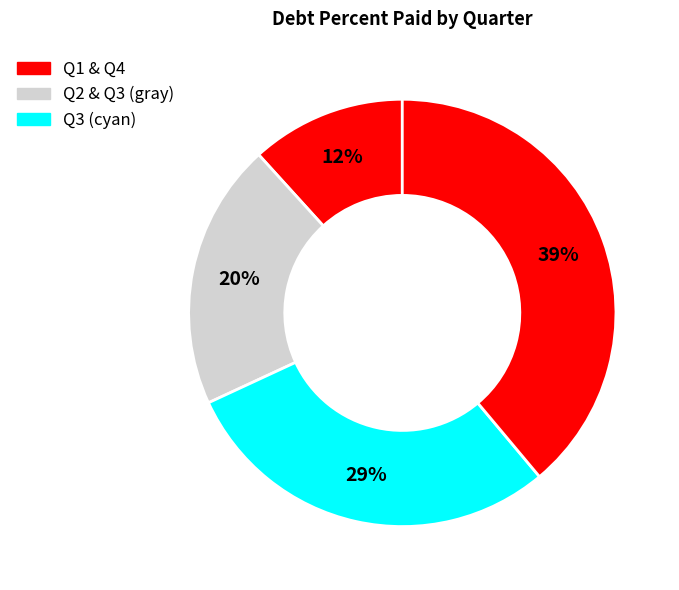

Count the number of slices in the pie.

4